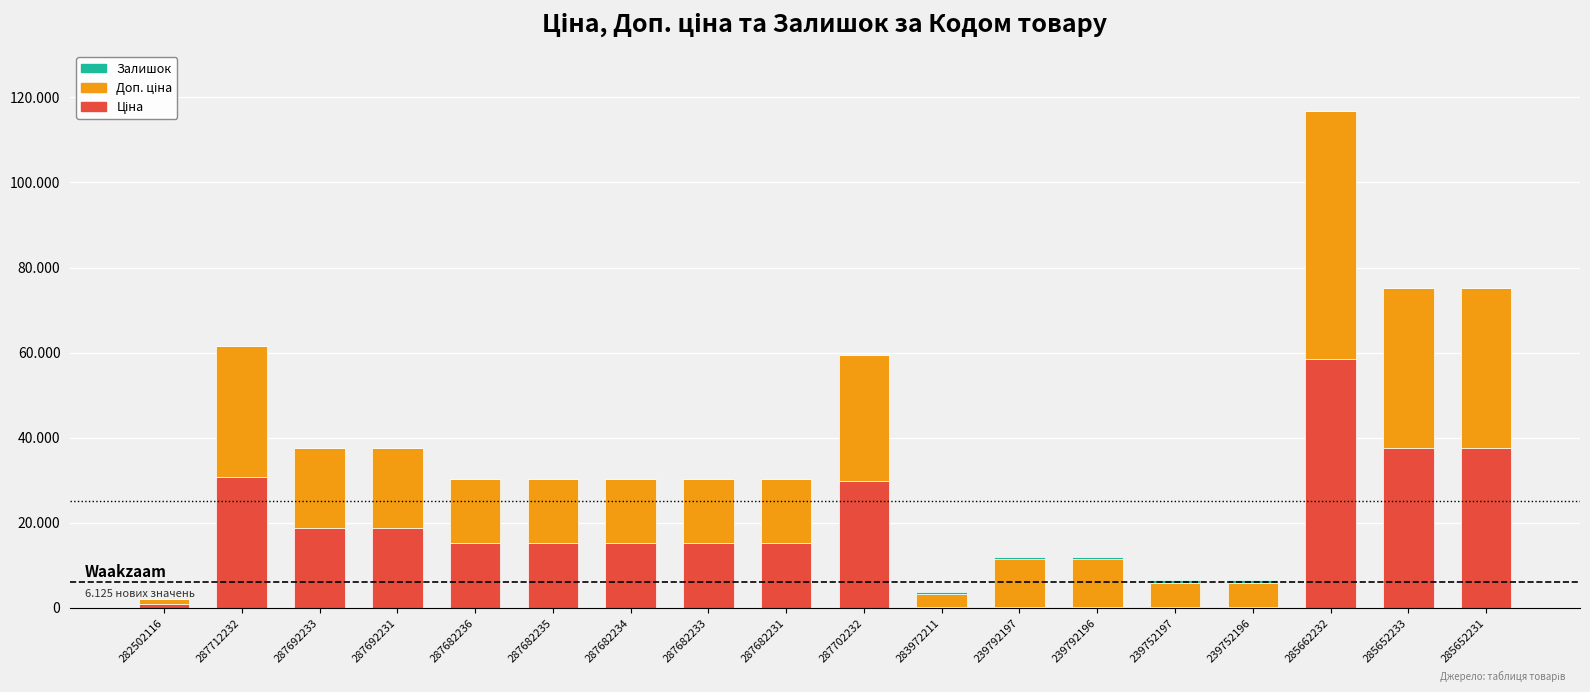

Are the bars horizontal?

No